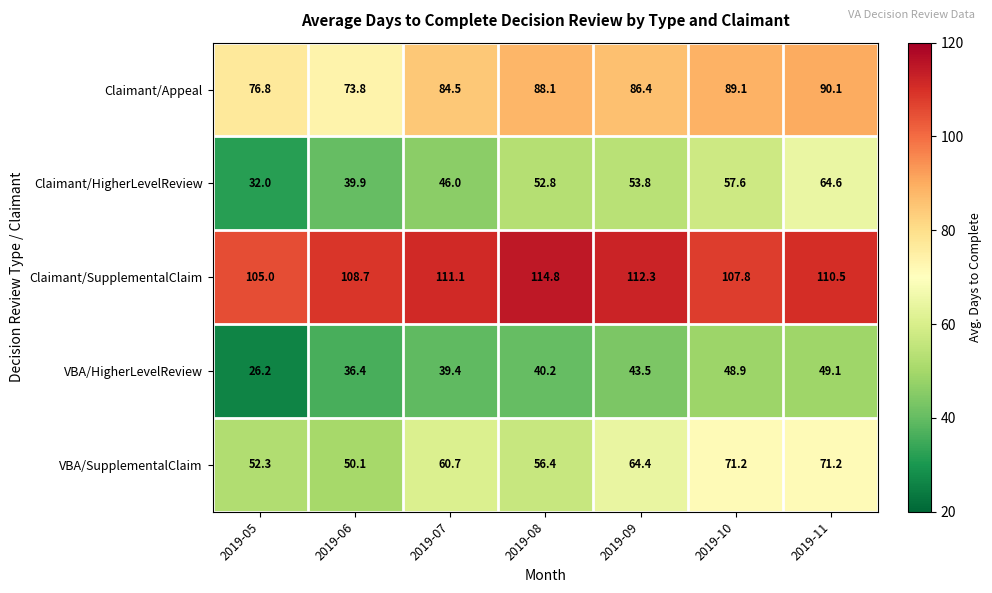

What is the minimum value shown in the chart?

26.2